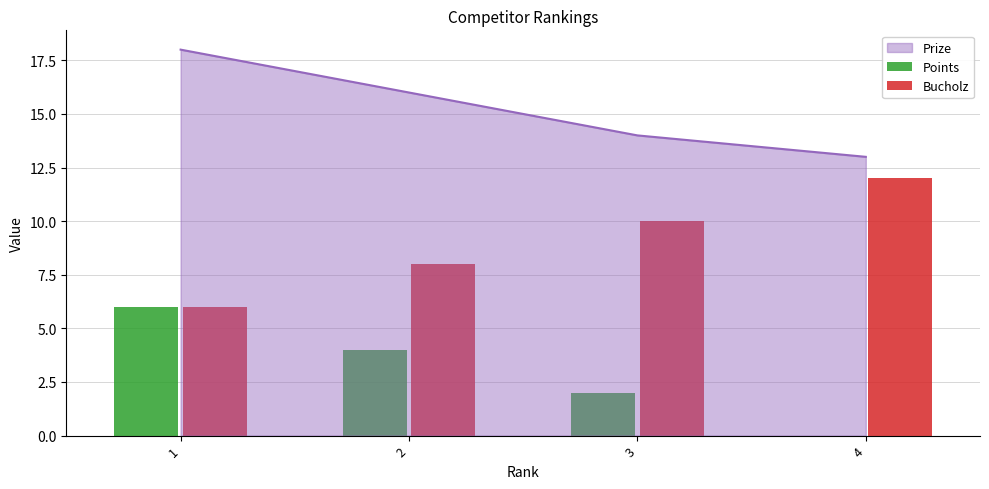

How many bars are there in total?

8